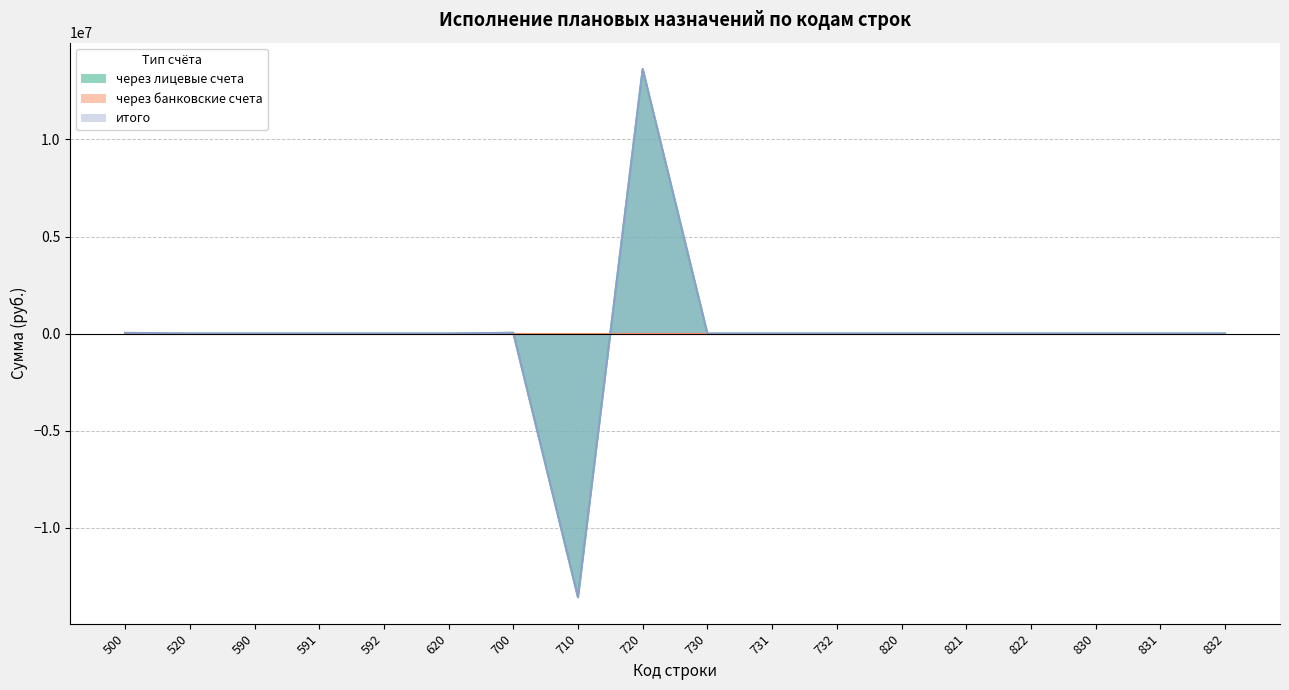

At which category is the sum across all series the highest?

720